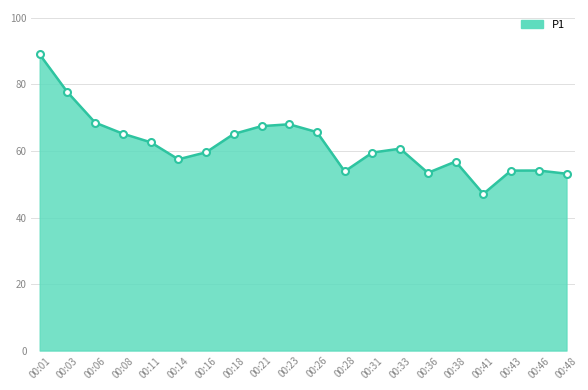

Does the chart have visible grid lines?

Yes